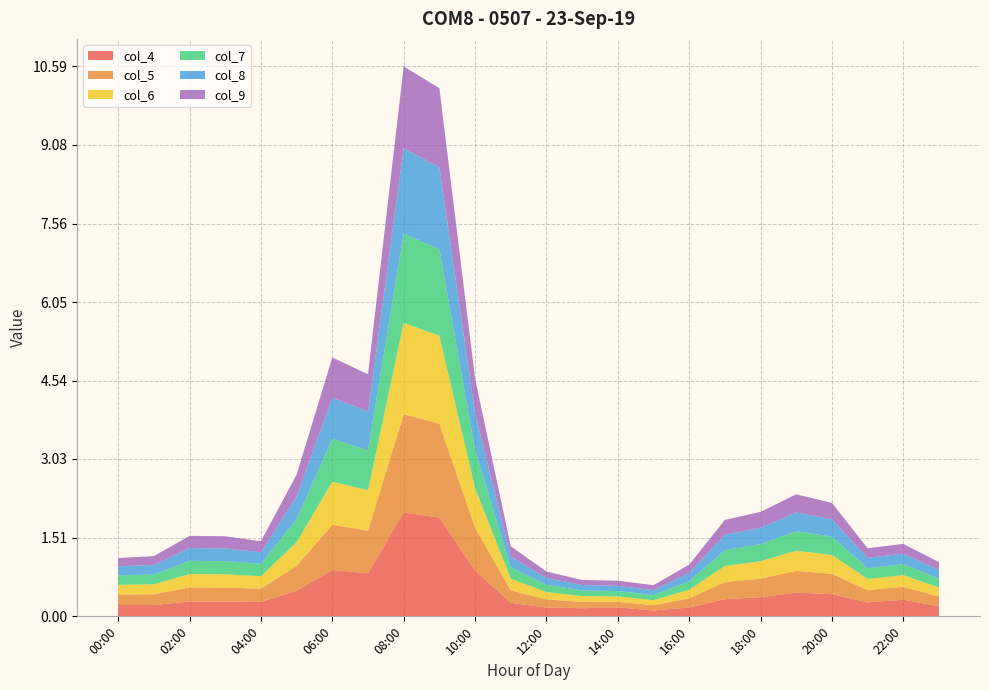

Reading right to left, transcribe all the data shown in this chart.

col_4: 0.2	0.3	0.3	0.4	0.5	0.4	0.3	0.2	0.1	0.2	0.2	0.2	0.3	0.9	1.9	2.0	0.8	0.9	0.5	0.3	0.3	0.3	0.2	0.2
col_5: 0.2	0.3	0.2	0.4	0.4	0.4	0.3	0.2	0.1	0.1	0.1	0.2	0.2	0.8	1.8	1.9	0.8	0.9	0.5	0.3	0.3	0.3	0.2	0.2
col_6: 0.2	0.2	0.2	0.4	0.4	0.3	0.3	0.2	0.1	0.1	0.1	0.1	0.2	0.8	1.7	1.8	0.8	0.8	0.5	0.2	0.3	0.3	0.2	0.2
col_7: 0.2	0.2	0.2	0.4	0.4	0.3	0.3	0.2	0.1	0.1	0.1	0.1	0.2	0.7	1.7	1.7	0.8	0.8	0.4	0.2	0.3	0.3	0.2	0.2
col_8: 0.2	0.2	0.2	0.3	0.4	0.3	0.3	0.2	0.1	0.1	0.1	0.1	0.2	0.7	1.6	1.6	0.7	0.8	0.4	0.2	0.2	0.2	0.2	0.2
col_9: 0.2	0.2	0.2	0.3	0.3	0.3	0.3	0.2	0.1	0.1	0.1	0.1	0.2	0.7	1.5	1.6	0.7	0.8	0.4	0.2	0.2	0.2	0.2	0.2